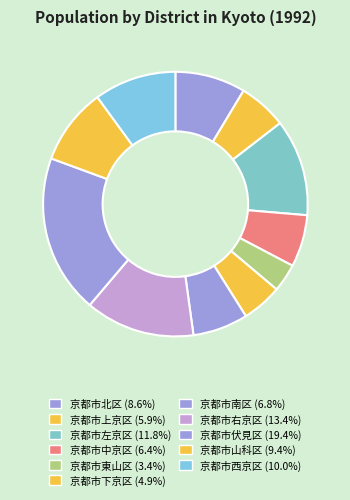

What is the change in value from 京都市上京区 to 京都市山科区?

+50206